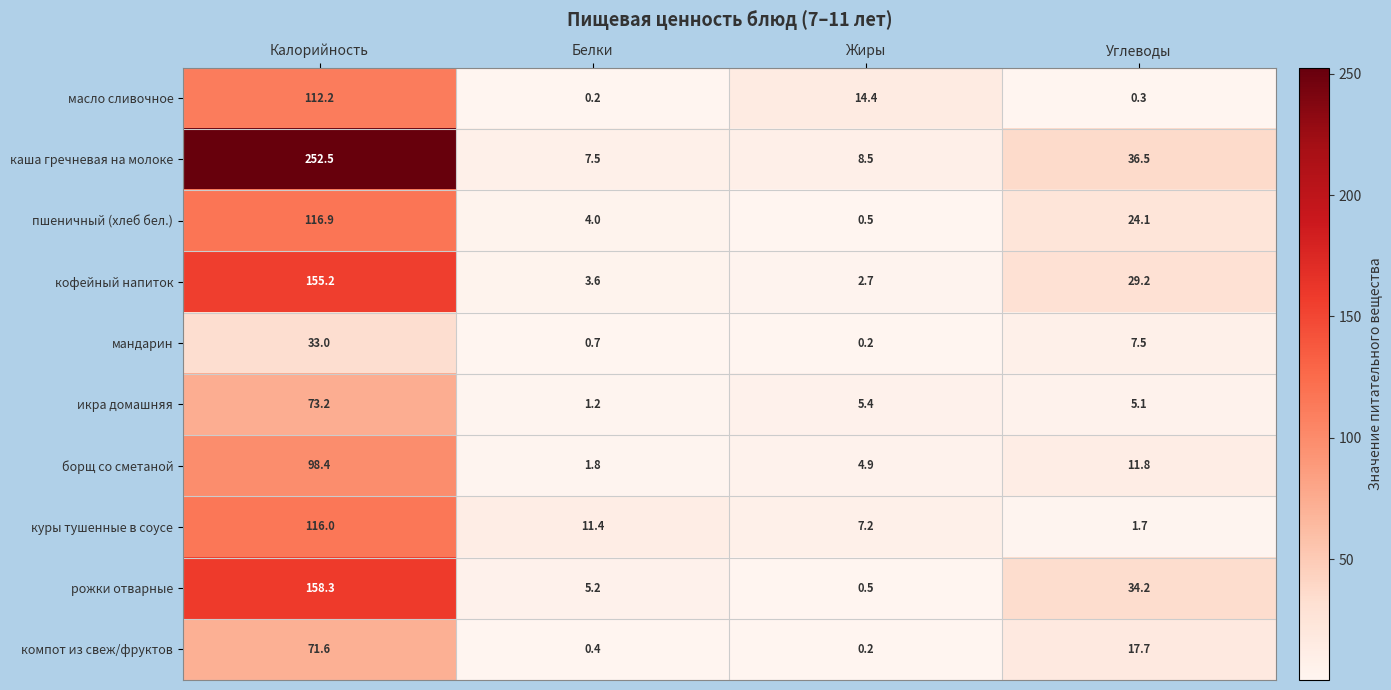

At which category does the chart reach its peak across all series?

Калорийность